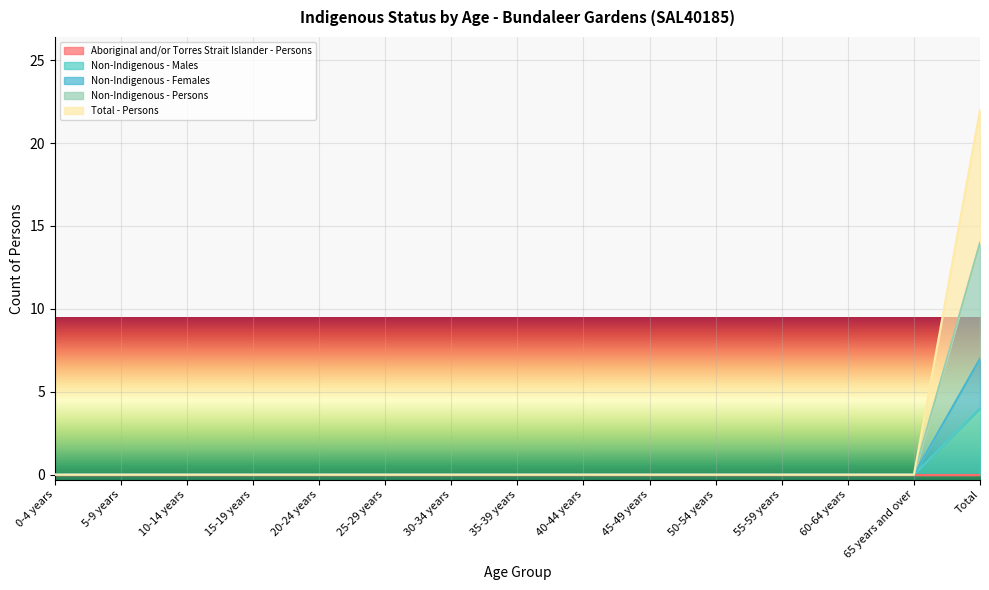

Where is Non-Indigenous - Males nearest to the value 2?

0-4 years